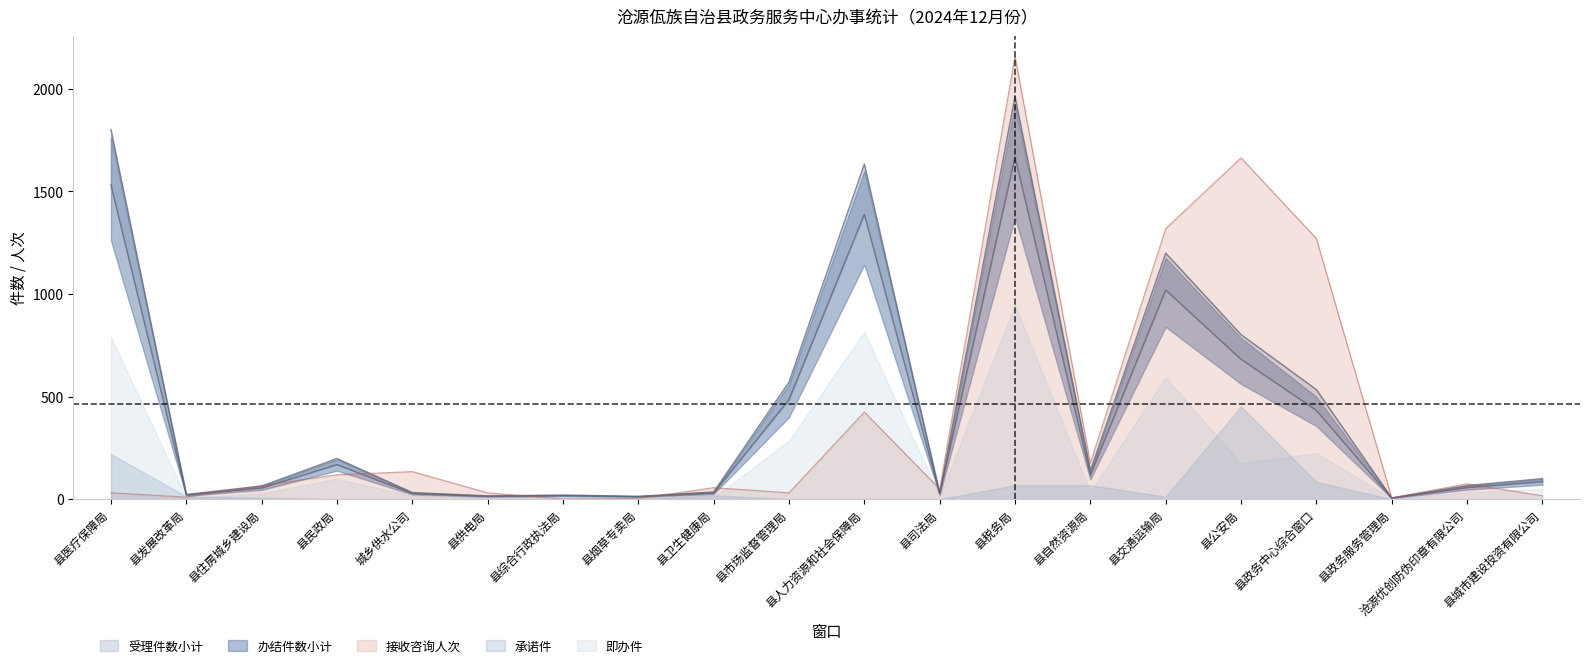

At which label is 接收咨询人次 closest to 1079?

县政务中心综合窗口